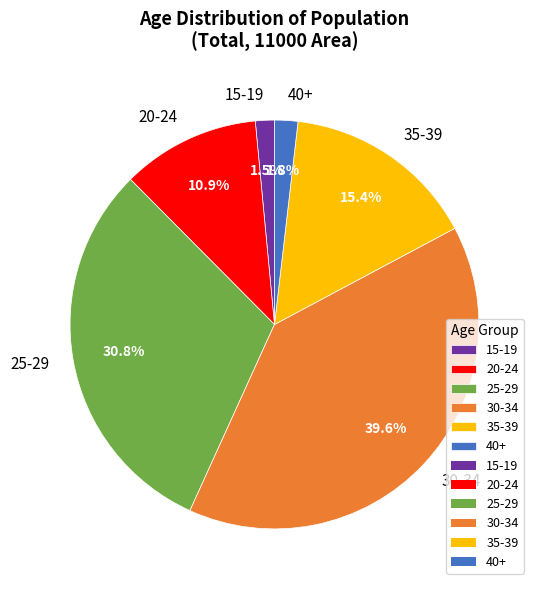

What is the largest slice in the pie chart?

30-34